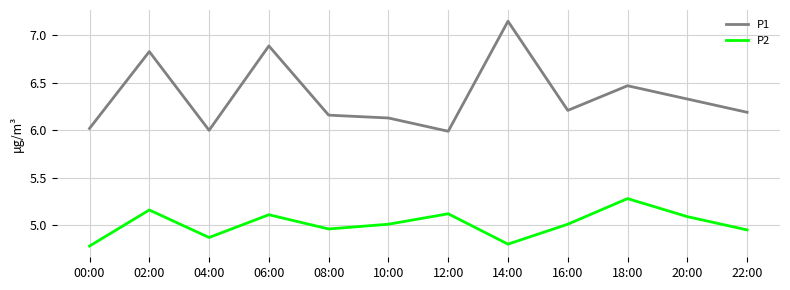

How many lines are shown in the chart?

2